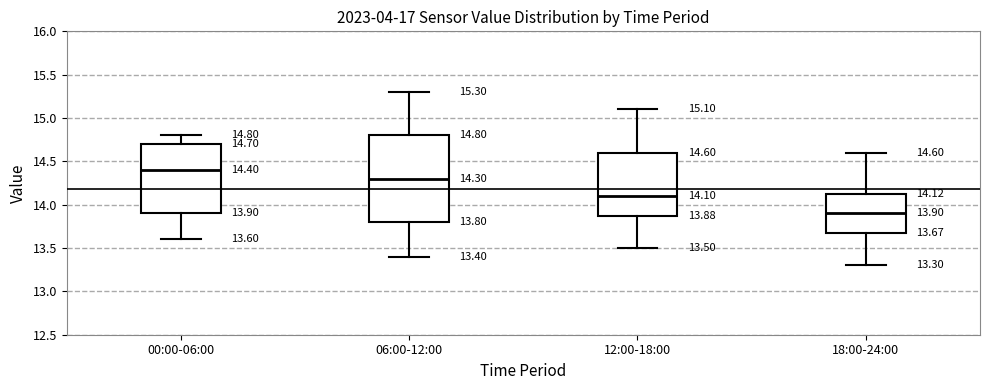

Which box is the tallest, from its lower edge to its upper edge?

06:00-12:00